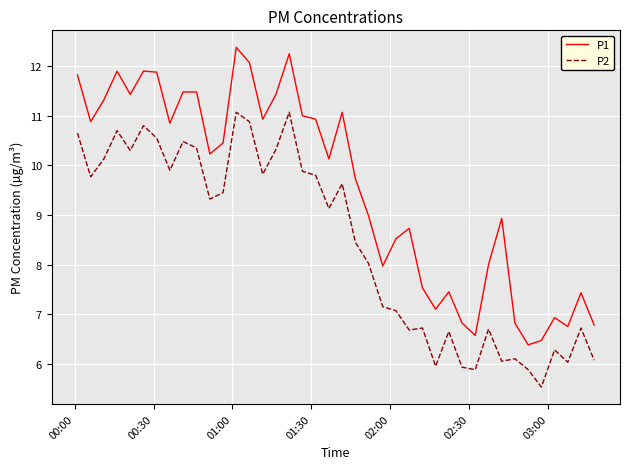

What is the difference between the maximum and minimum values in the P1 series?

6.0